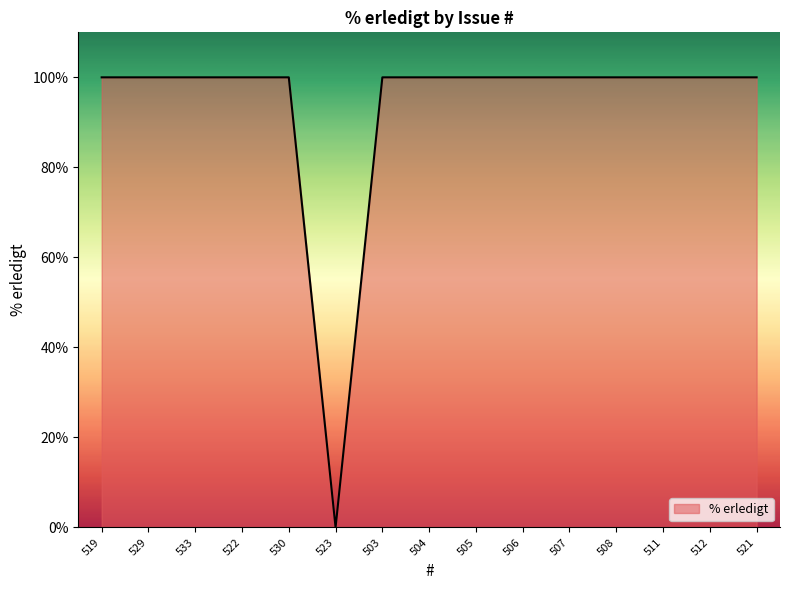

What is the maximum value shown in the chart?

100